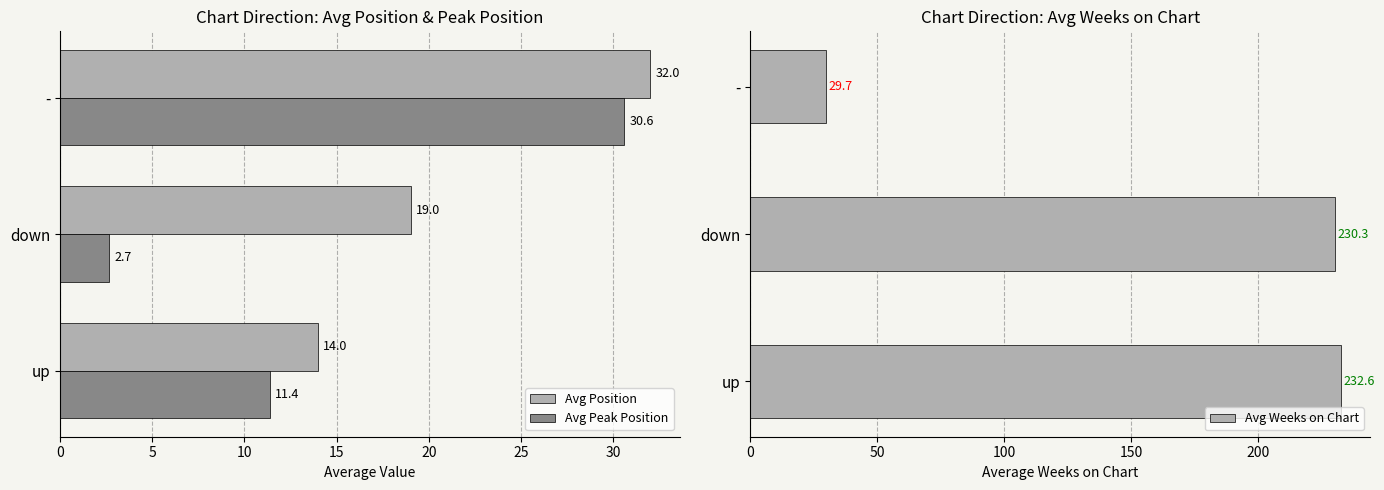

Reading left to right, what are all the values shown in this chart?

Avg Position: 14.0	19.0	32.0
Avg Peak Position: 11.4	2.7	30.6
Avg Weeks on Chart: 232.6	230.3	29.7